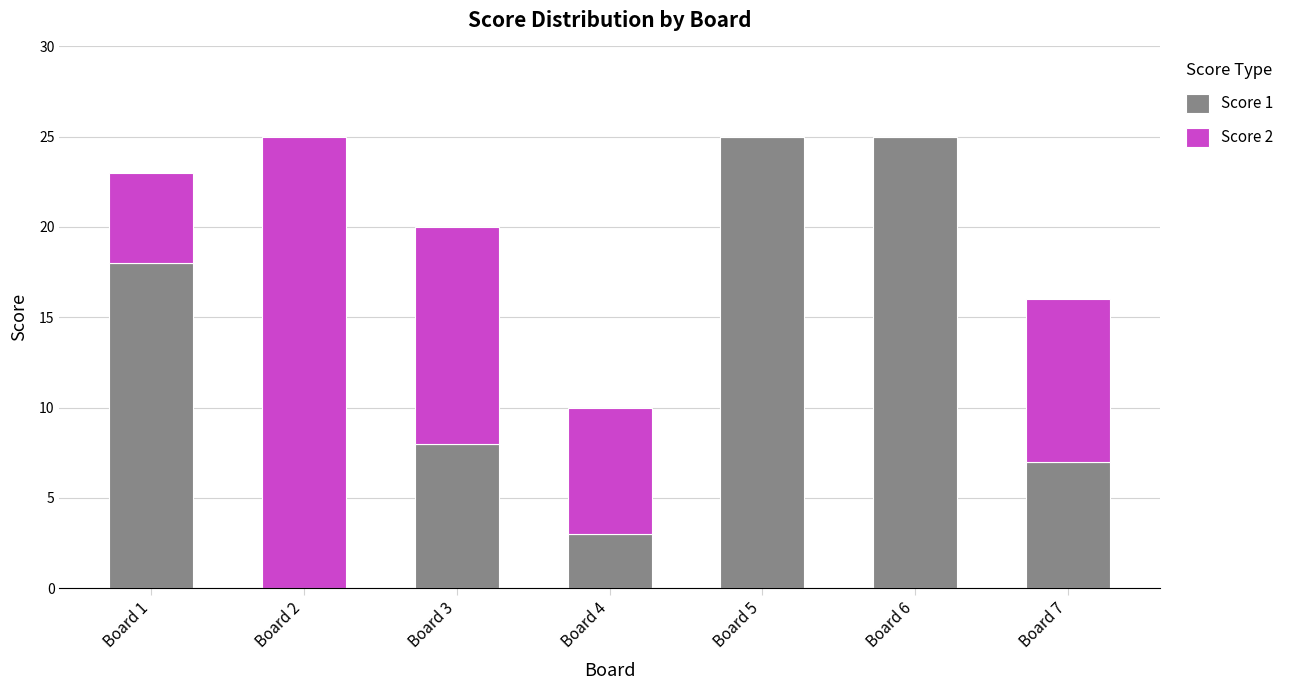

Does the chart contain stacked bars?

Yes